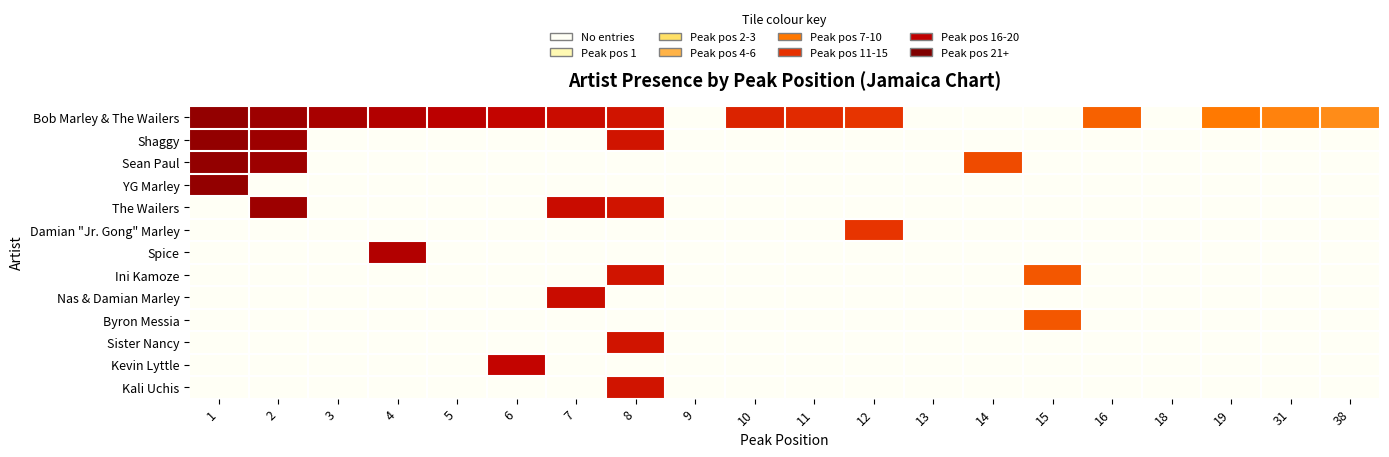

At 6, list the series in order from largest to smallest.

Bob Marley & The Wailers, Kevin Lyttle, Shaggy, Sean Paul, YG Marley, The Wailers, Damian "Jr. Gong" Marley, Spice, Ini Kamoze, Nas & Damian Marley, Byron Messia, Sister Nancy, Kali Uchis